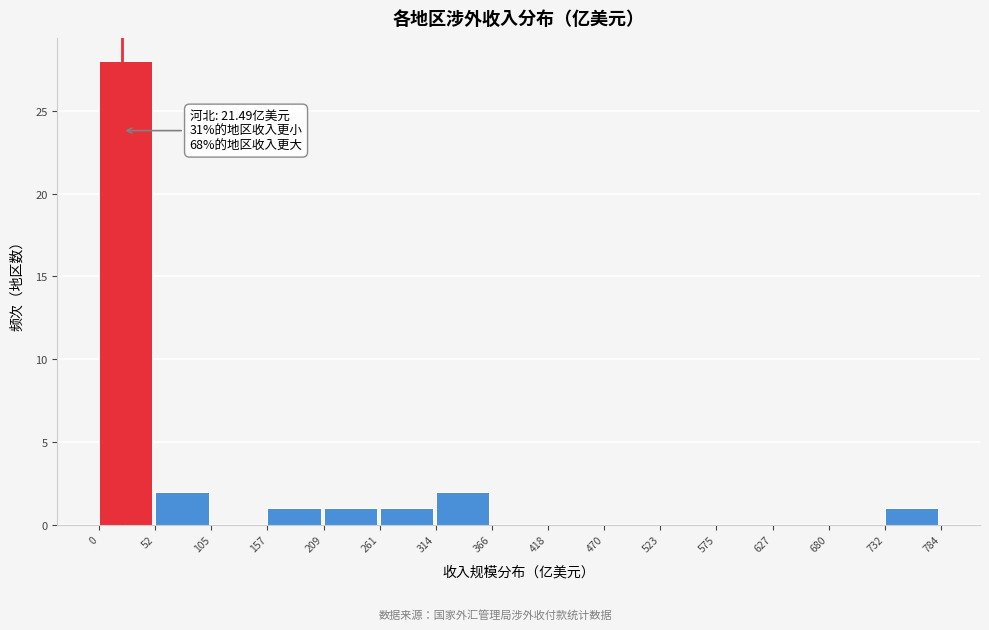

Over which range of the x-axis is the bar tallest?

0 to 52